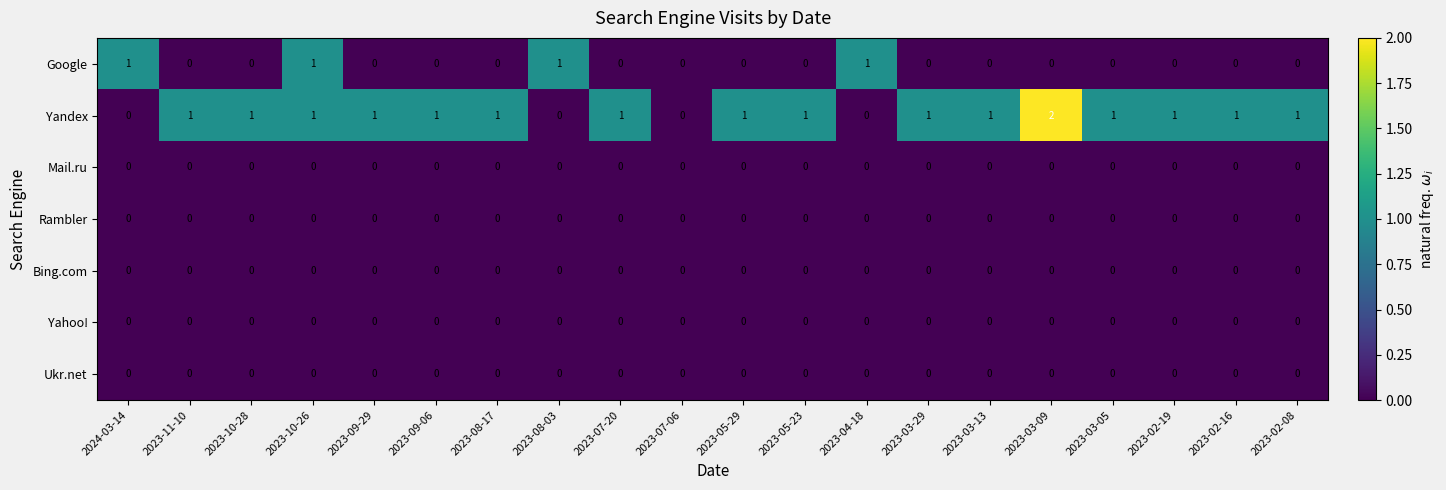

Which label corresponds to the largest value in the chart?

2023-03-09